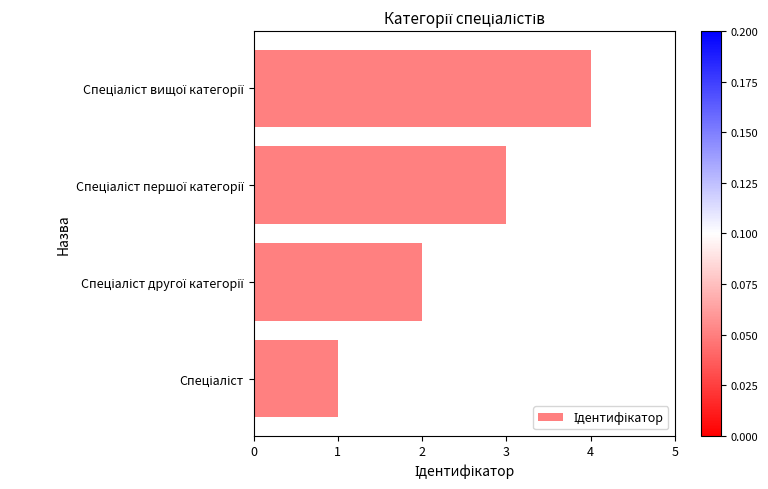

What is the sum of all values?

10